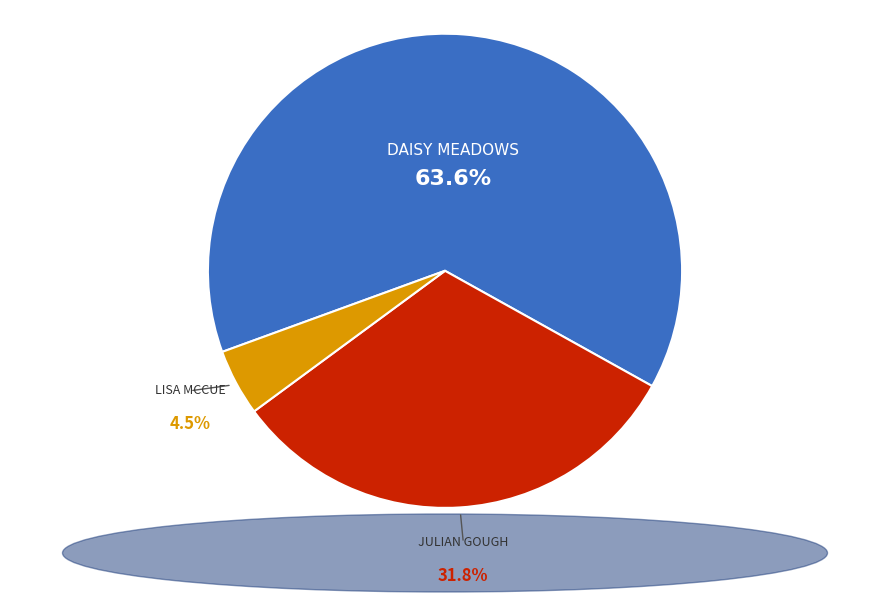

Is there a majority slice in this chart?

Yes